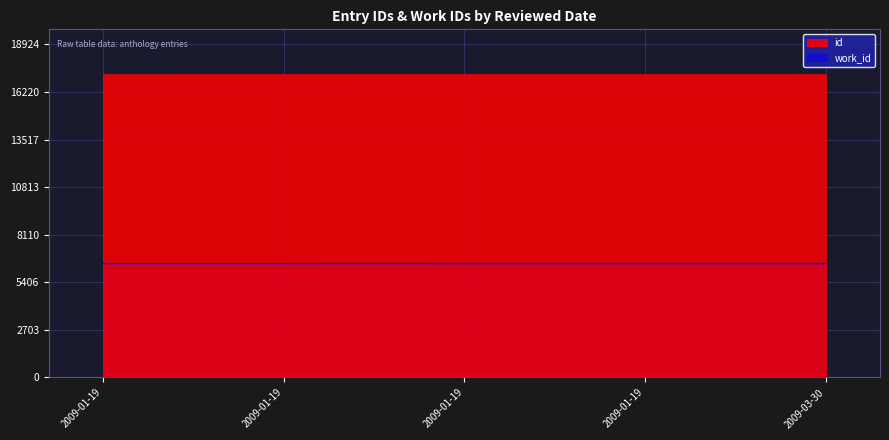

Which series has the largest total across all categories?

id